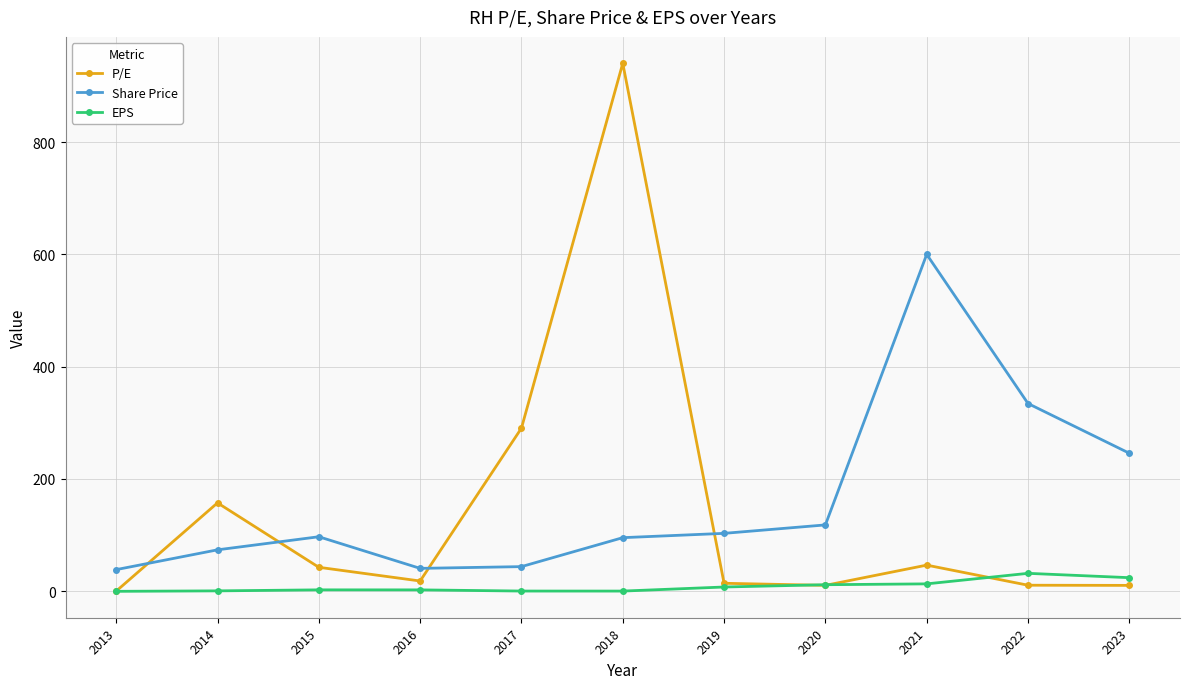

Count the number of categories in the chart.

11